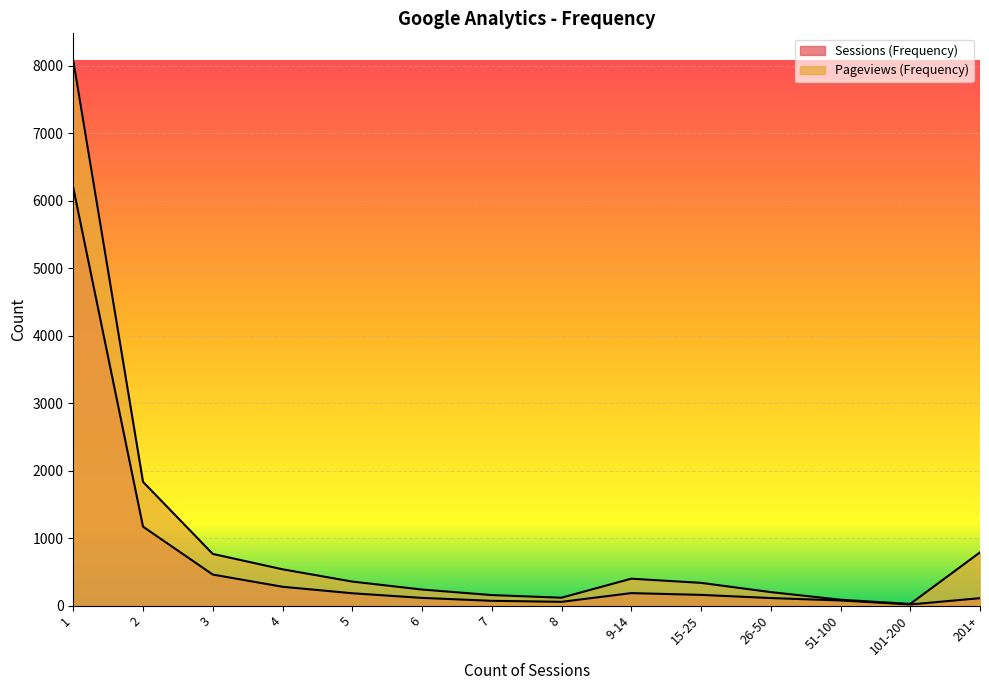

Which series changed the most between 1 and 7?

Pageviews (Frequency)